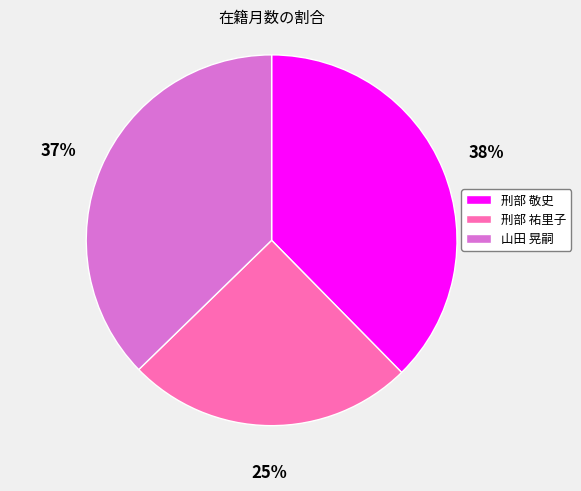

To the nearest percent, what percentage of the pie is 山田 晃嗣?

37%